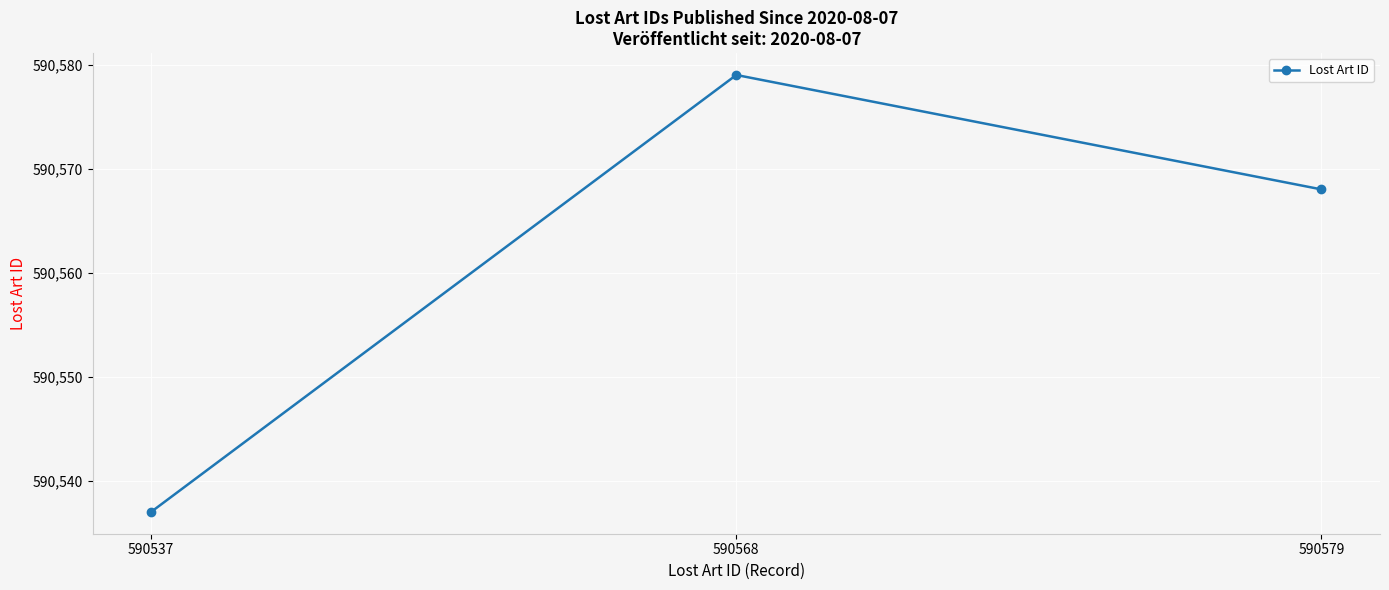

Between 590537 and 590579, which is larger?

590579